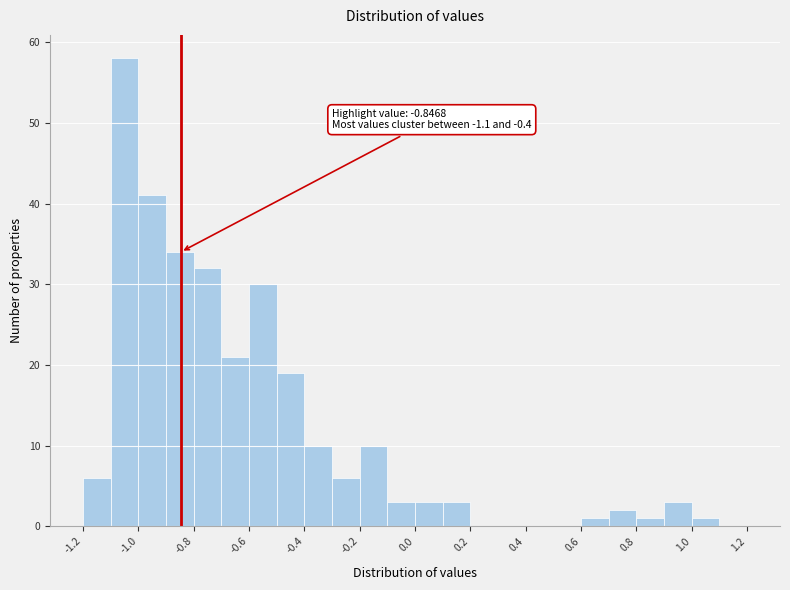

Over which range of the x-axis is the bar tallest?

-1.1 to -1.0